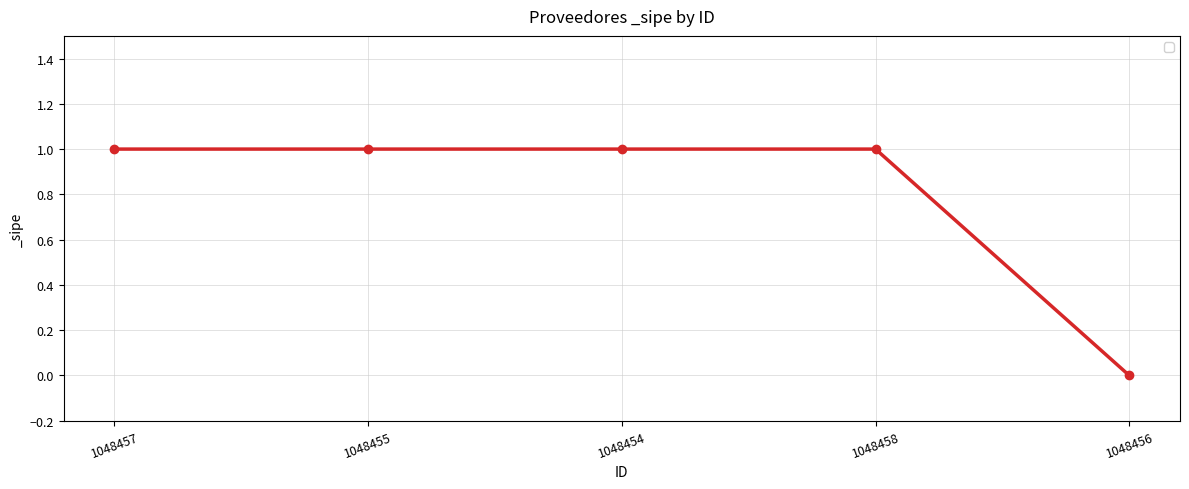

True or false: the data shows 2 at 1048457.

False